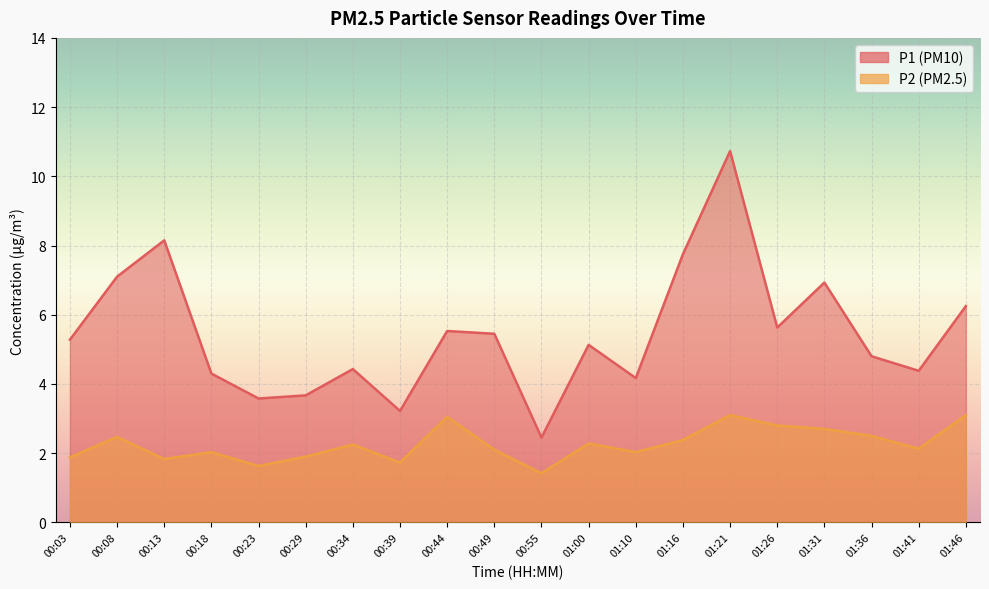

What is the label of the 19th point from the right?

00:08